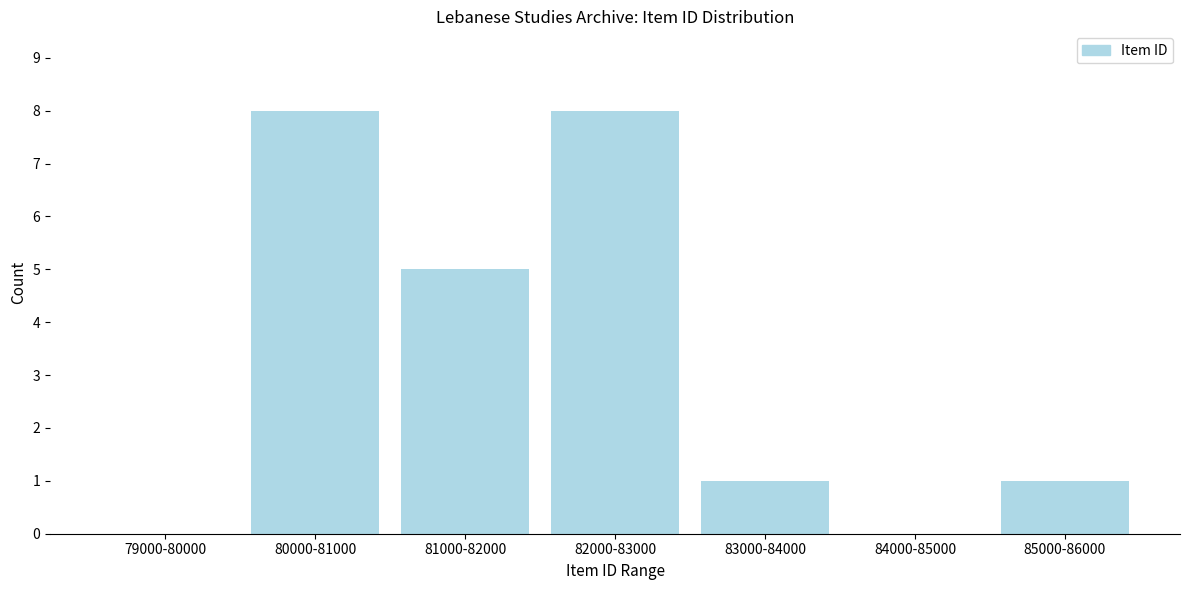

Reading left to right, what are all the values shown in this chart?

79000-80000=0	80000-81000=8	81000-82000=5	82000-83000=8	83000-84000=1	84000-85000=0	85000-86000=1